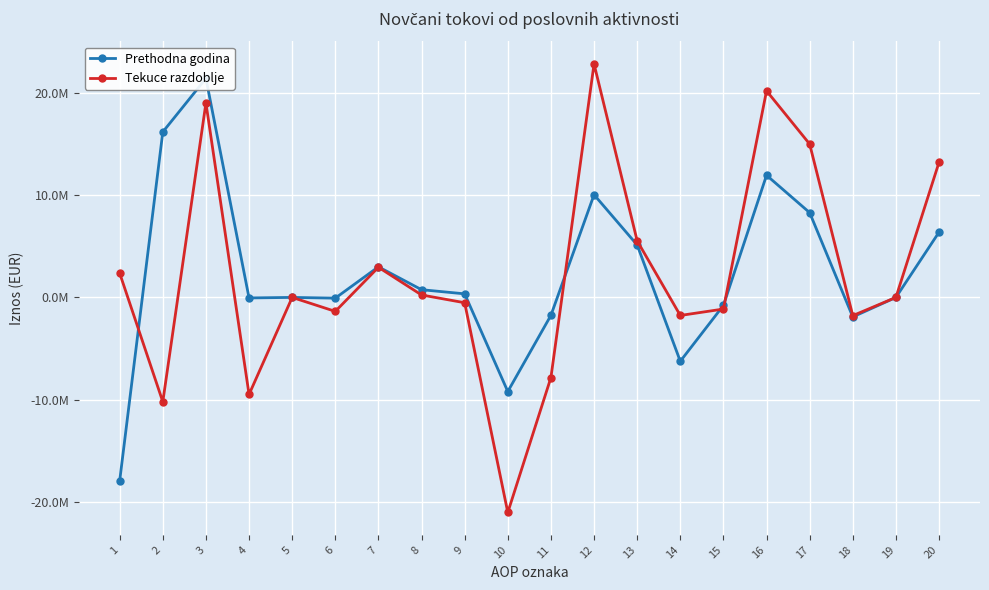

Which series ends up on top after the final intersection of Prethodna godina and Tekuce razdoblje?

Tekuce razdoblje